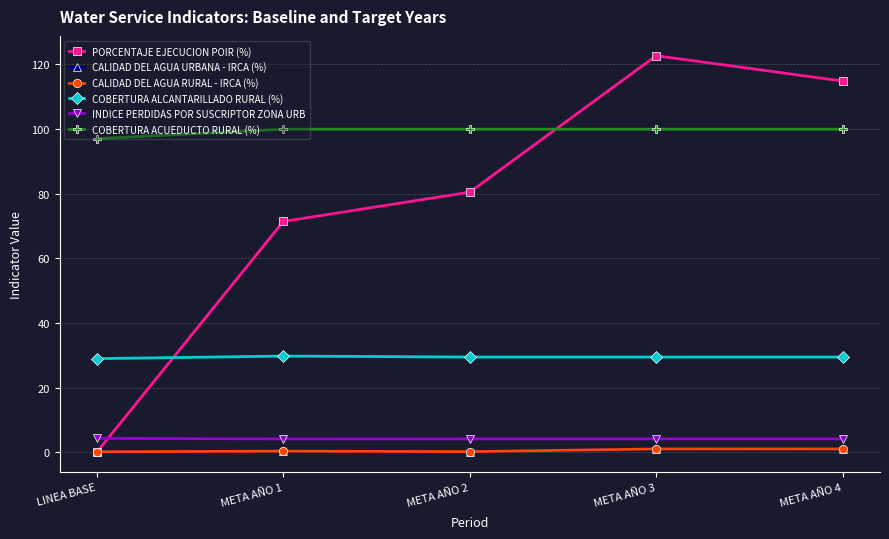

What is the label of the 3rd point from the left?

META AÑO 2